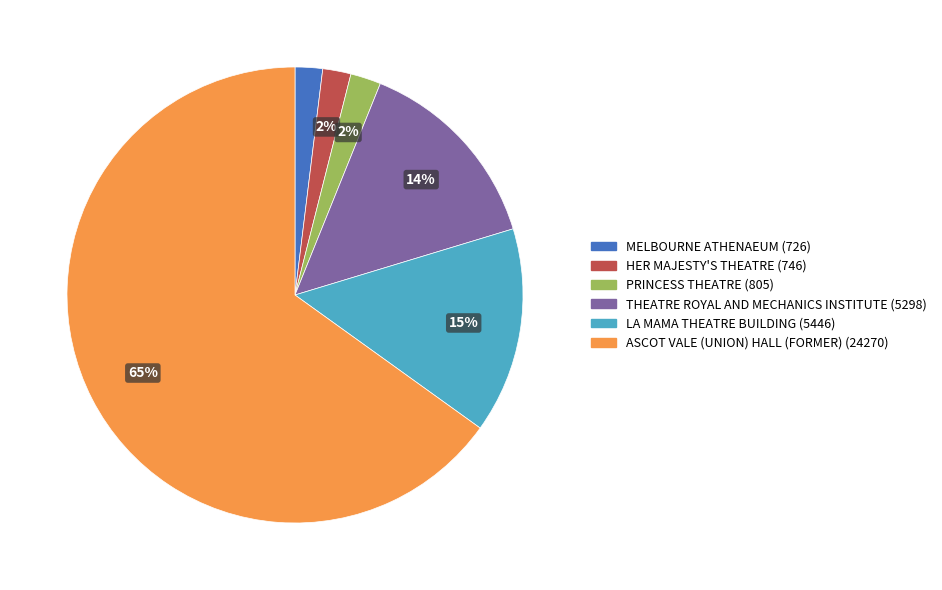

True or false: THEATRE ROYAL AND MECHANICS INSTITUTE accounts for 22% of the total.

False